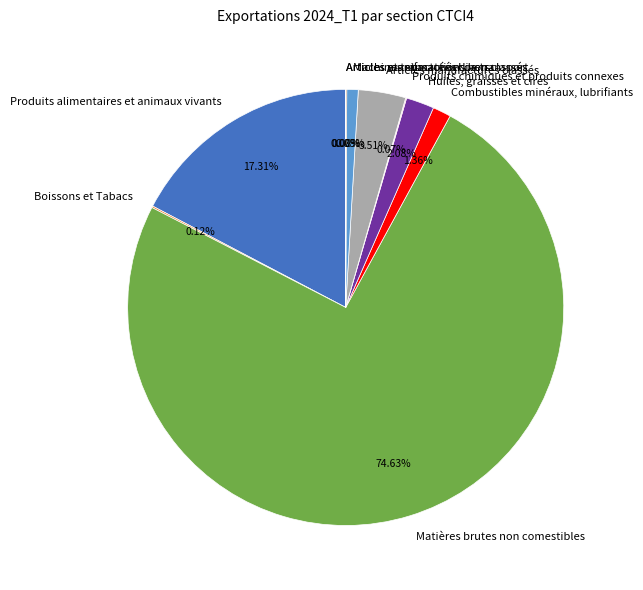

Do Machines et matériel de transport and Huiles, graisses et cires together represent more than half of the pie?

No